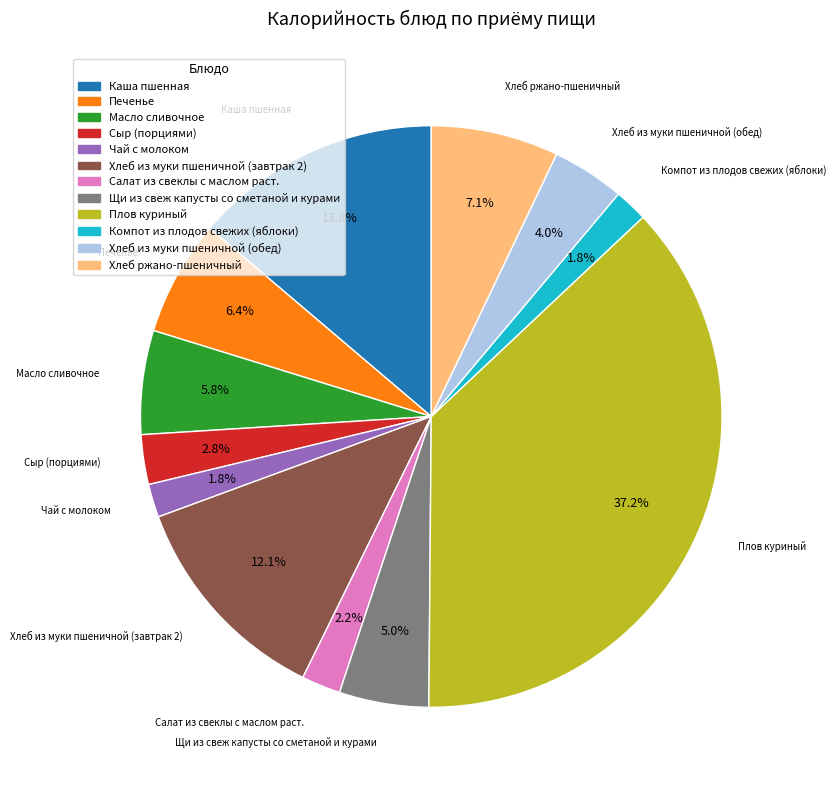

Is there any slice that represents more than half of the pie?

No